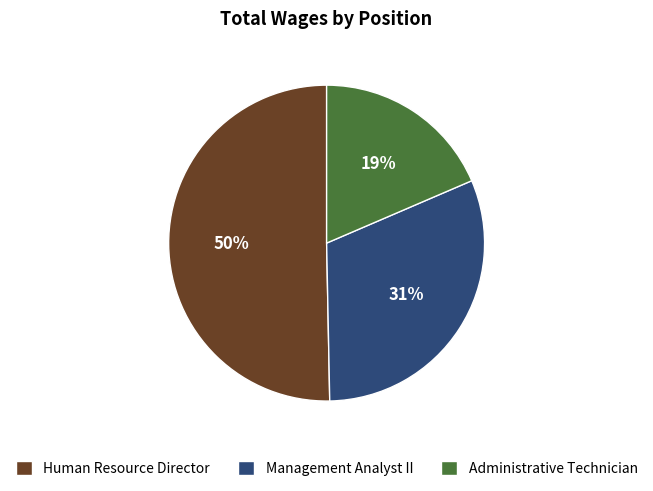

What percentage is the Human Resource Director slice, to the nearest percent?

50%